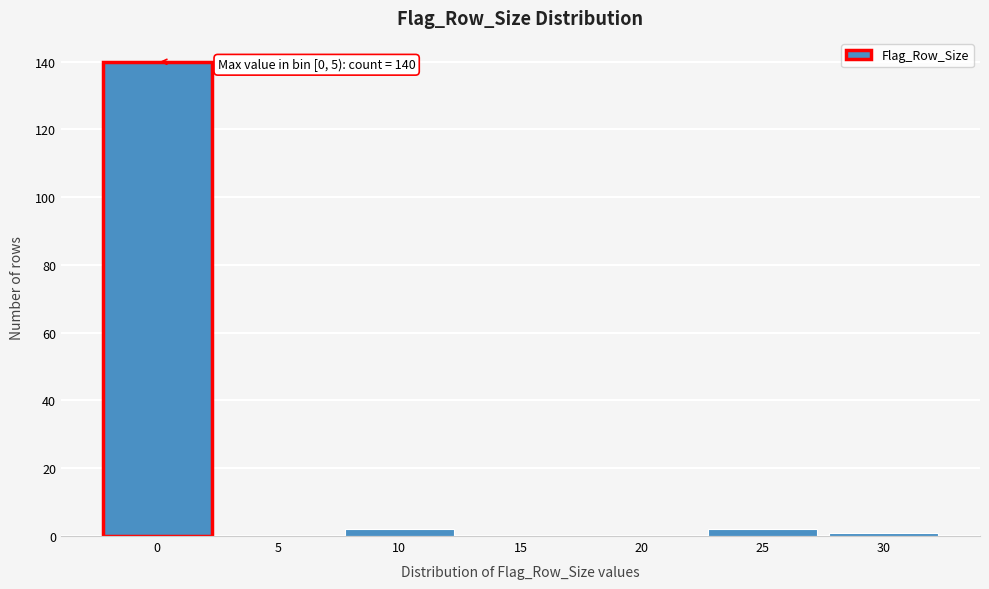

Reading left to right, transcribe all the data shown in this chart.

0=140	5=0	10=2	15=0	20=0	25=2	30=1